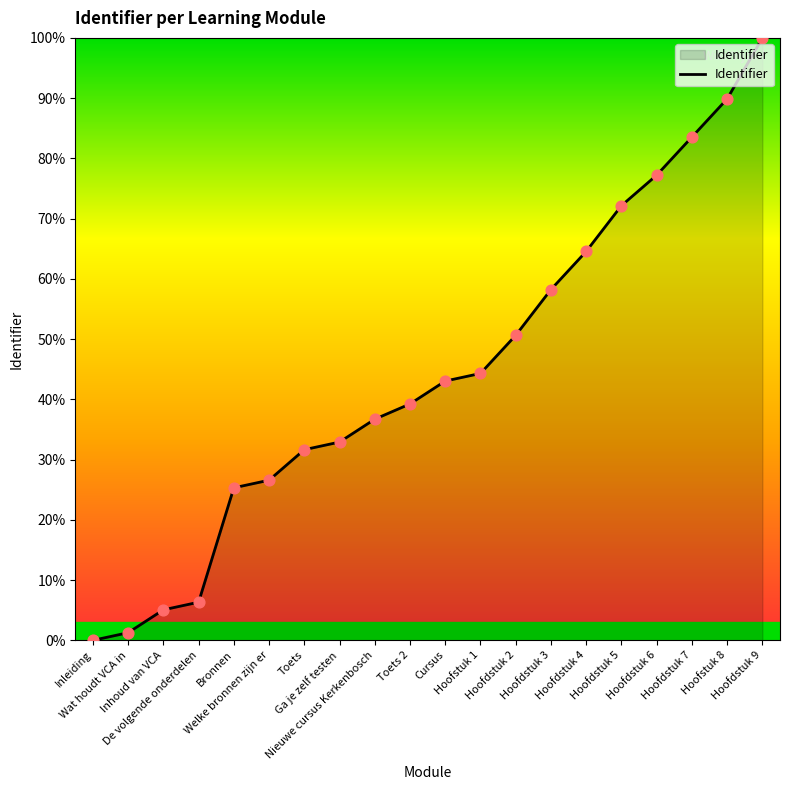

Approximately how many times larger is the value at Hoofdstuk 9 compared to Toets 2?

2.5